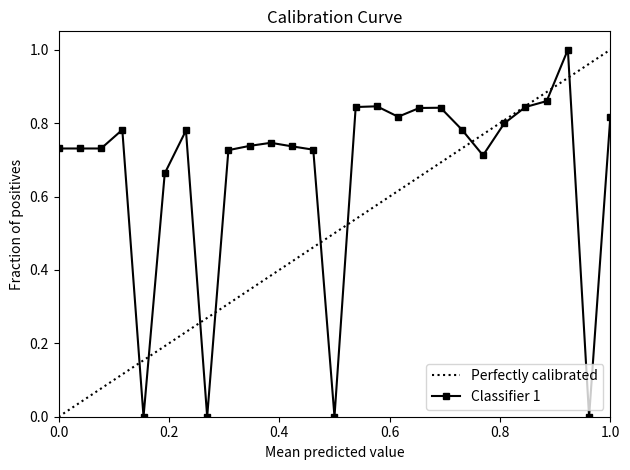

Is it true that the value at 13 is 0.7?

True